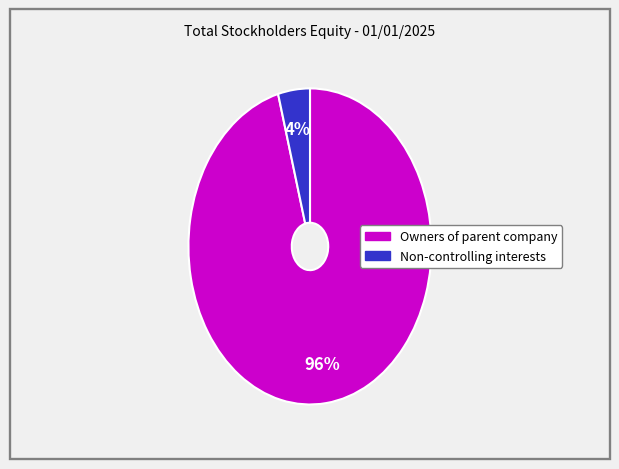

Rank the categories by value from highest to lowest.

Owners of parent company, Non-controlling interests